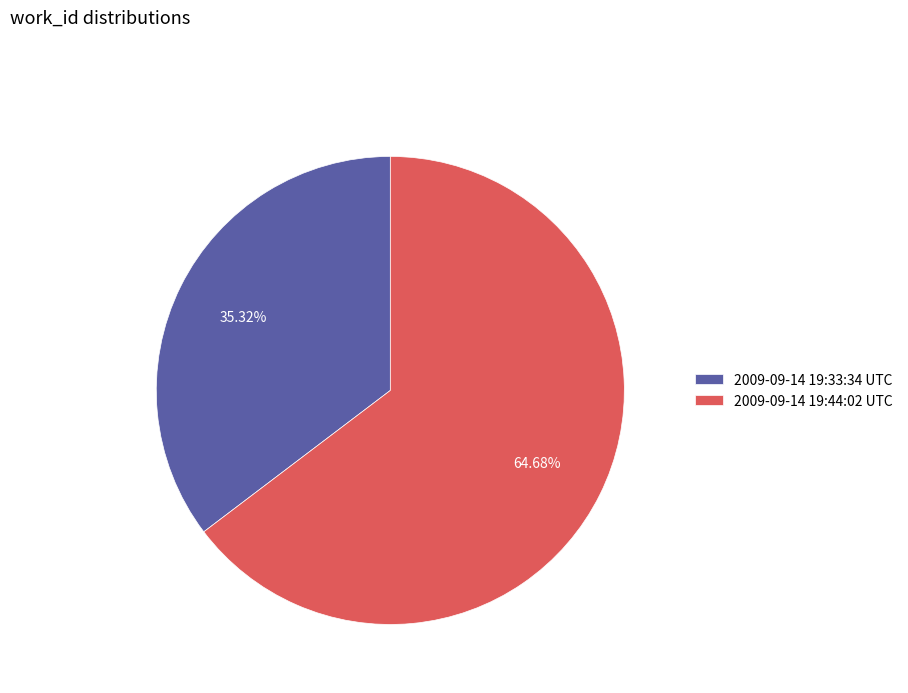

Is there any slice that represents more than half of the pie?

Yes